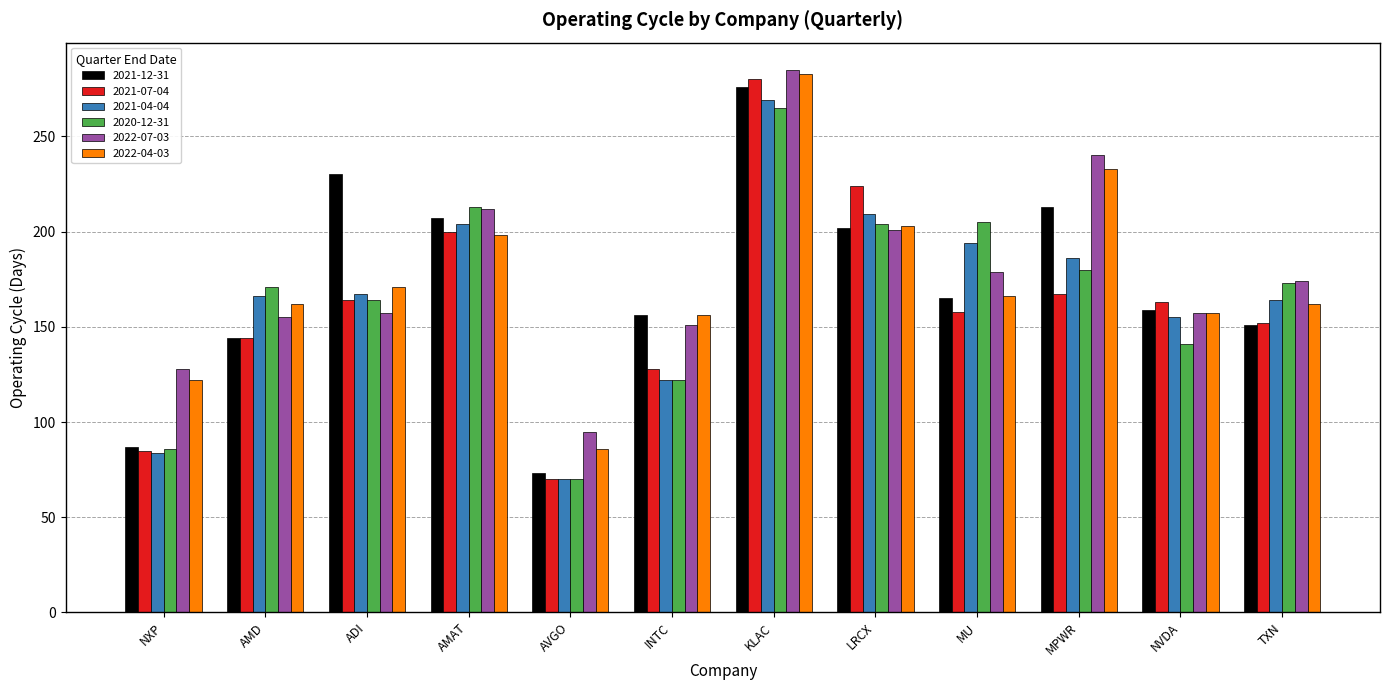

Is it true that 2022-04-03 equals 162 at AMD?

True